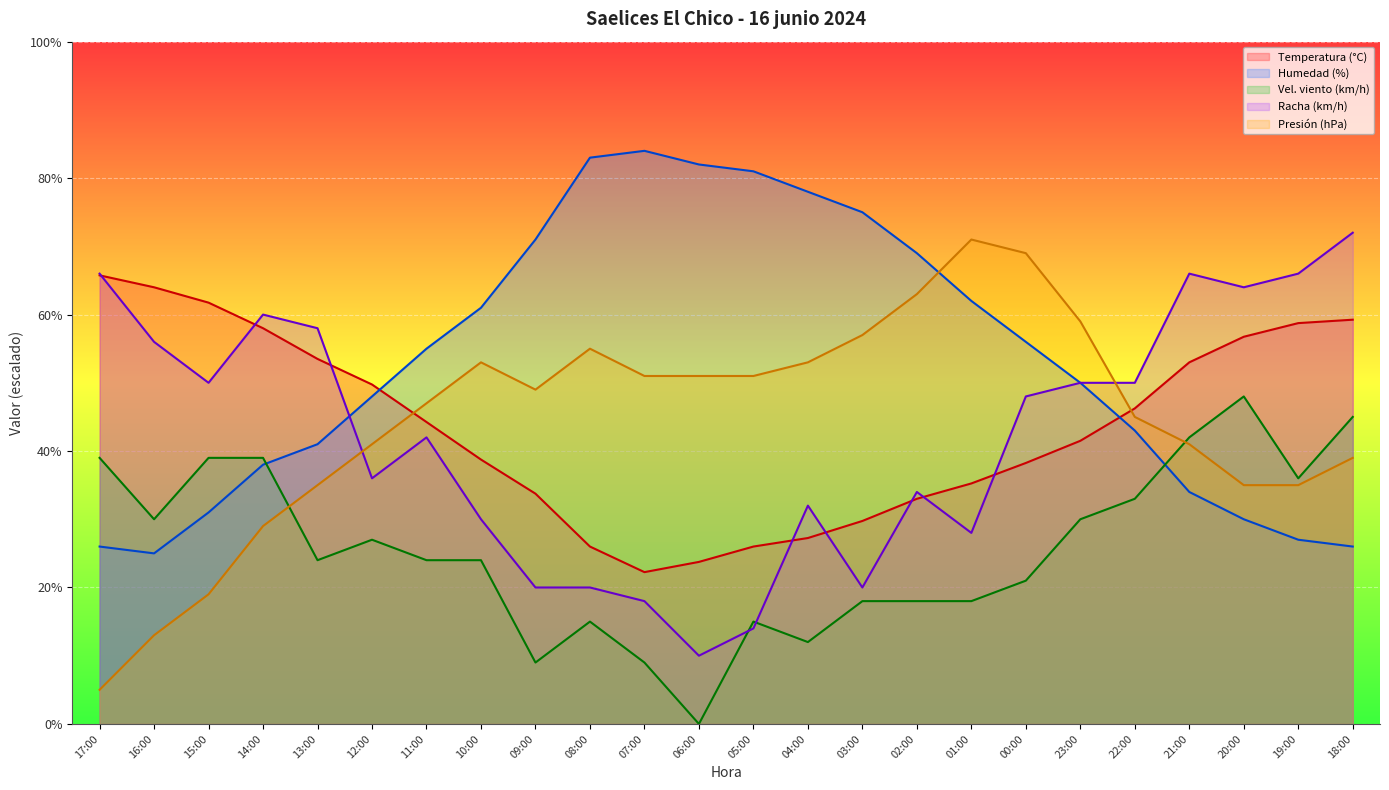

Reading right to left, extract all data points from this chart.

Temperatura (°C): 18:00=59.2	19:00=58.8	20:00=56.8	21:00=53.0	22:00=46.2	23:00=41.5	00:00=38.2	01:00=35.2	02:00=33.0	03:00=29.8	04:00=27.2	05:00=26.0	06:00=23.8	07:00=22.2	08:00=26.0	09:00=33.8	10:00=38.8	11:00=44.2	12:00=49.8	13:00=53.5	14:00=58.0	15:00=61.8	16:00=64.0	17:00=65.8
Humedad (%): 18:00=26.0	19:00=27.0	20:00=30.0	21:00=34.0	22:00=43.0	23:00=50.0	00:00=56.0	01:00=62.0	02:00=69.0	03:00=75.0	04:00=78.0	05:00=81.0	06:00=82.0	07:00=84.0	08:00=83.0	09:00=71.0	10:00=61.0	11:00=55.0	12:00=48.0	13:00=41.0	14:00=38.0	15:00=31.0	16:00=25.0	17:00=26.0
Velocidad del viento (km/h): 18:00=45.0	19:00=36.0	20:00=48.0	21:00=42.0	22:00=33.0	23:00=30.0	00:00=21.0	01:00=18.0	02:00=18.0	03:00=18.0	04:00=12.0	05:00=15.0	06:00=0.0	07:00=9.0	08:00=15.0	09:00=9.0	10:00=24.0	11:00=24.0	12:00=27.0	13:00=24.0	14:00=39.0	15:00=39.0	16:00=30.0	17:00=39.0
Presión (hPa): 18:00=39.0	19:00=35.0	20:00=35.0	21:00=41.0	22:00=45.0	23:00=59.0	00:00=69.0	01:00=71.0	02:00=63.0	03:00=57.0	04:00=53.0	05:00=51.0	06:00=51.0	07:00=51.0	08:00=55.0	09:00=49.0	10:00=53.0	11:00=47.0	12:00=41.0	13:00=35.0	14:00=29.0	15:00=19.0	16:00=13.0	17:00=5.0
Racha (km/h): 18:00=72.0	19:00=66.0	20:00=64.0	21:00=66.0	22:00=50.0	23:00=50.0	00:00=48.0	01:00=28.0	02:00=34.0	03:00=20.0	04:00=32.0	05:00=14.0	06:00=10.0	07:00=18.0	08:00=20.0	09:00=20.0	10:00=30.0	11:00=42.0	12:00=36.0	13:00=58.0	14:00=60.0	15:00=50.0	16:00=56.0	17:00=66.0